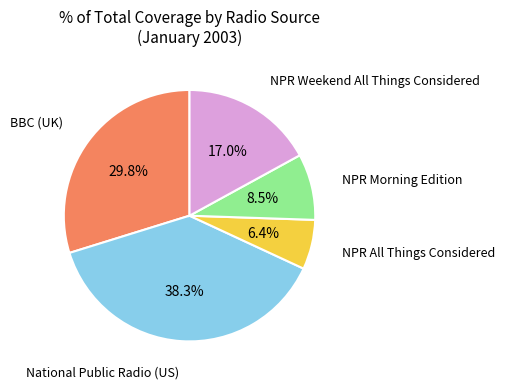

How many slices are in this pie chart?

5